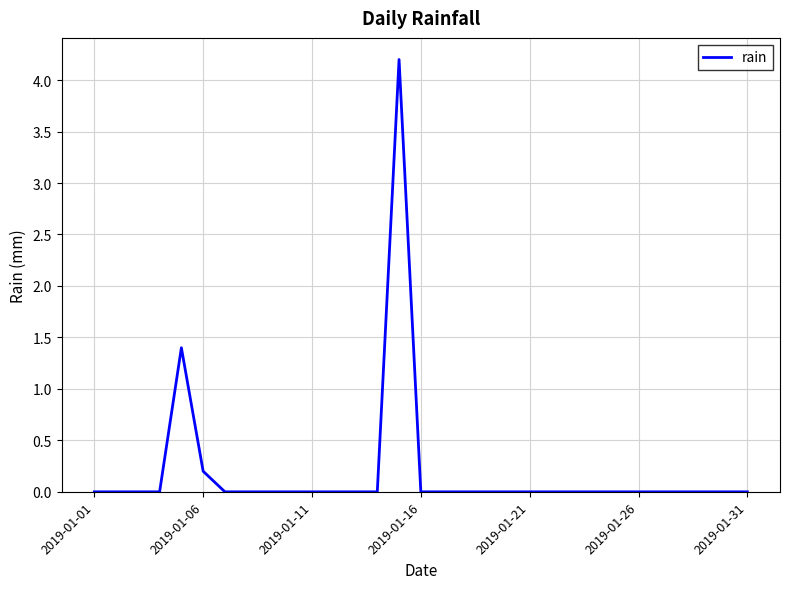

What is the difference between the maximum and second lowest values?

4.2